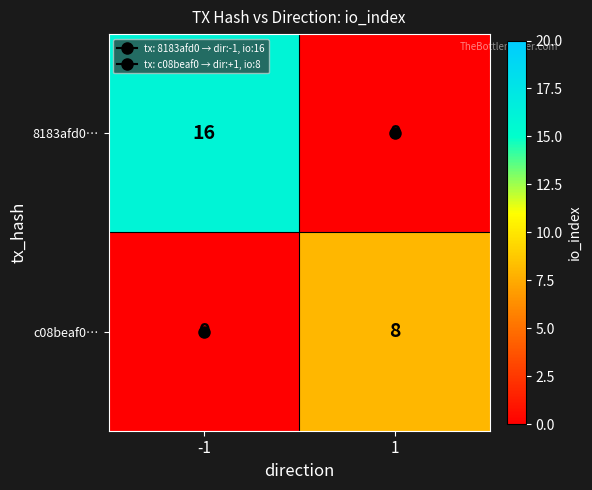

At which category is the sum across all series the highest?

-1